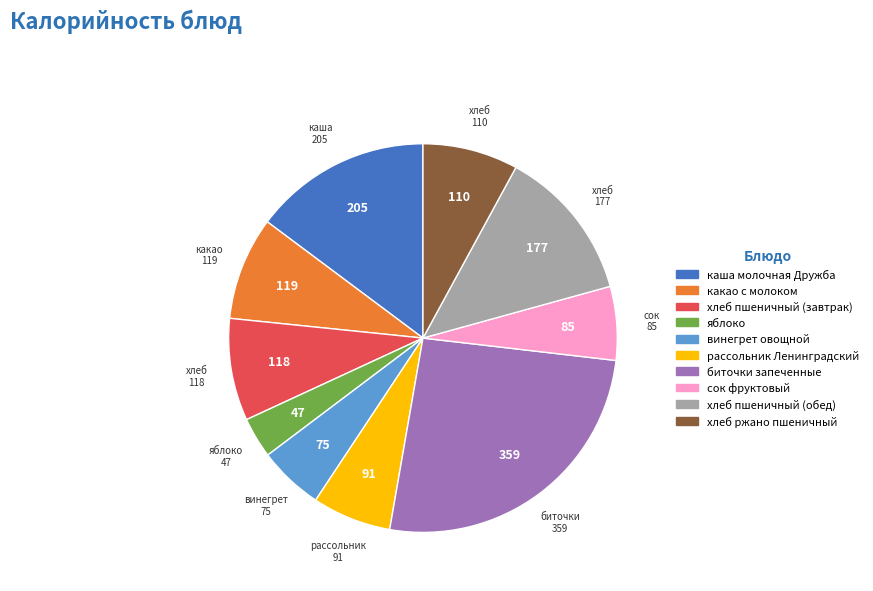

Which slice is the largest?

биточки запеченные